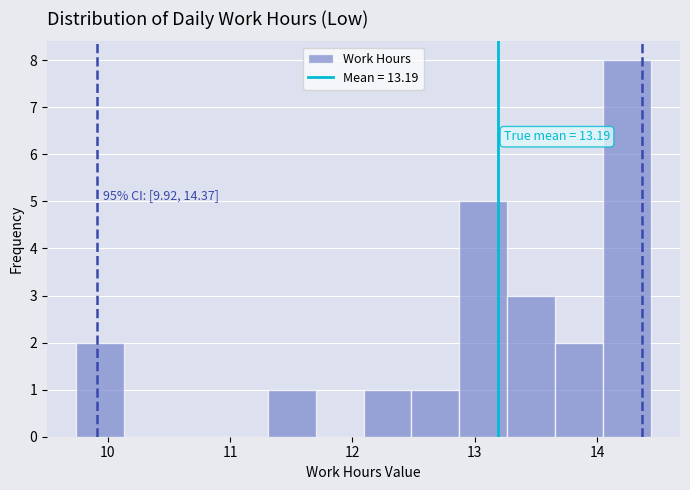

Around what value on the x-axis is the tallest bar? Give the approximate position of its centre, as read against the axis.

14.2